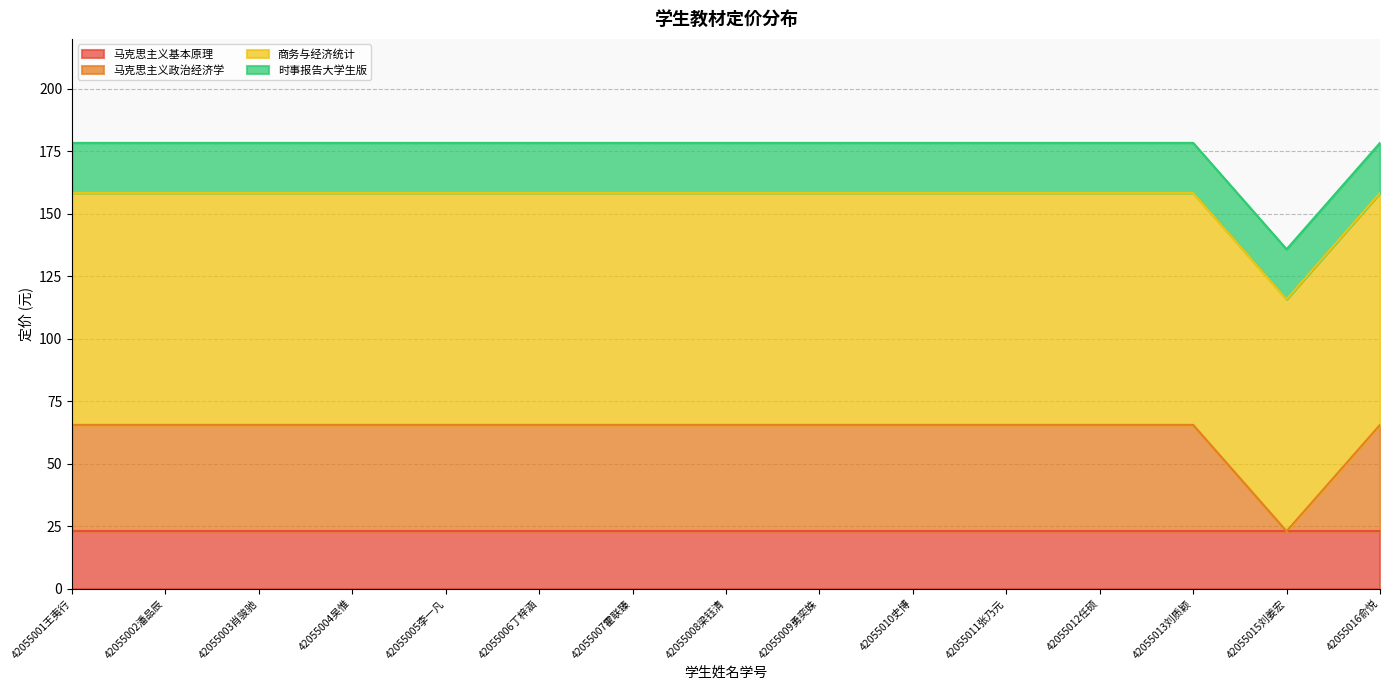

The 商务与经济统计 series shows 39.7 at 42055009勇奕姝. True or false?

False